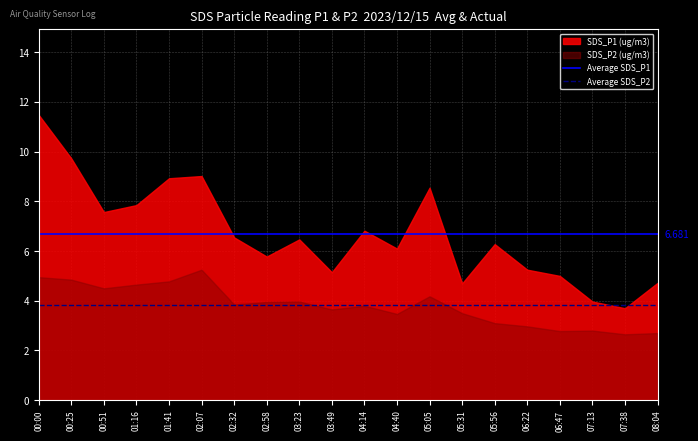

What is the average value of the Average SDS_P1 series?

6.7